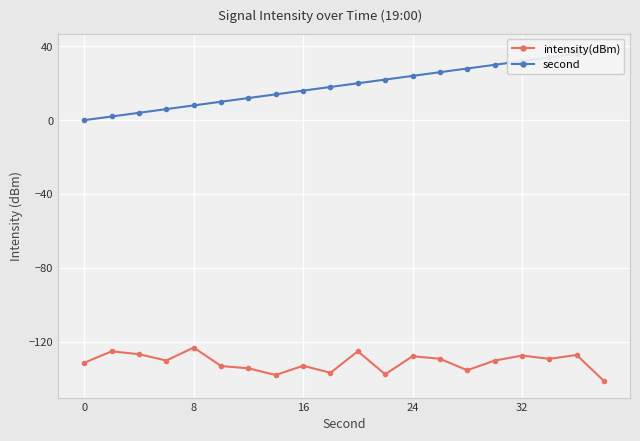

True or false: second and intensity(dBm) cross at least once.

False